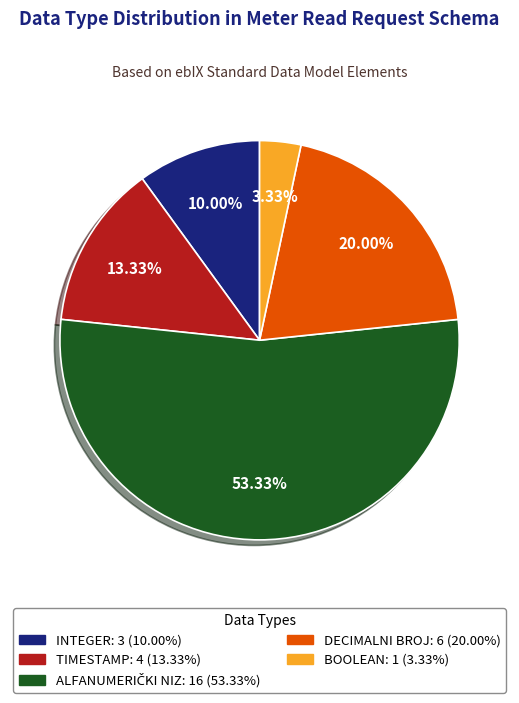

Is there a majority slice in this chart?

Yes